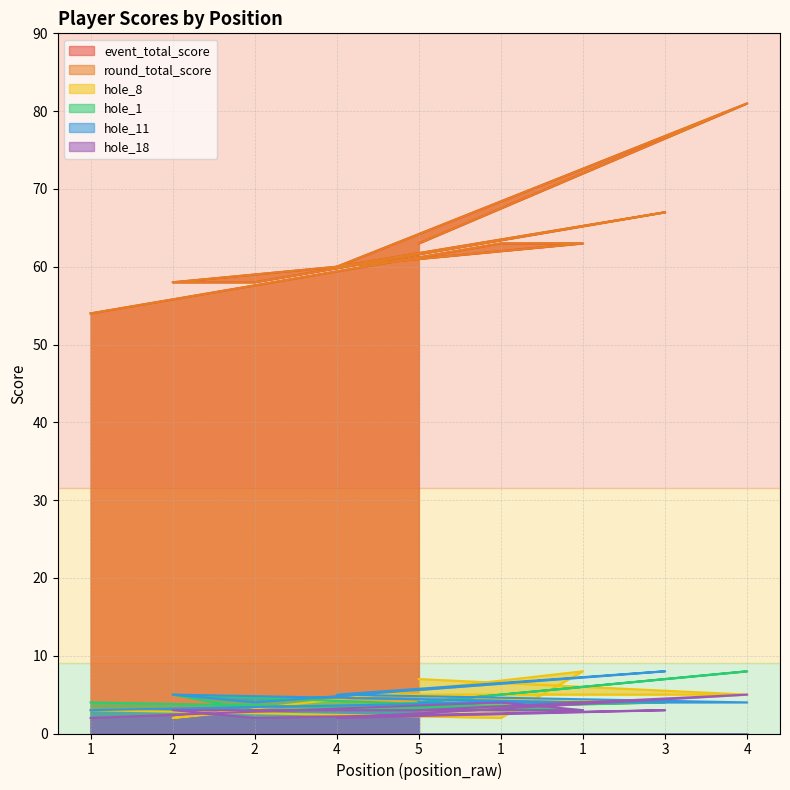

What is the minimum value shown in the chart?

2